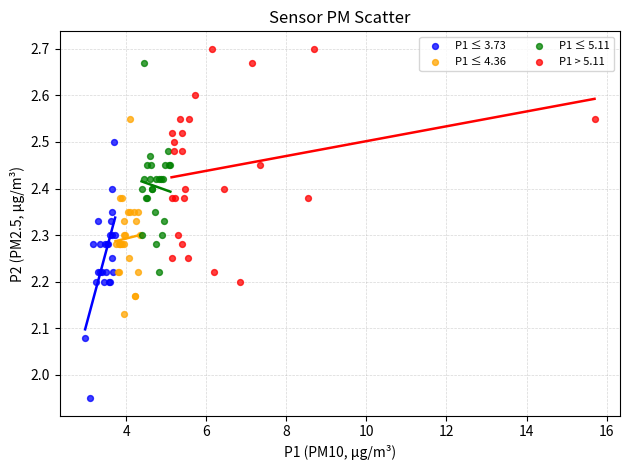

Which series reaches the minimum Y coordinate?

P1 ≤ 3.73